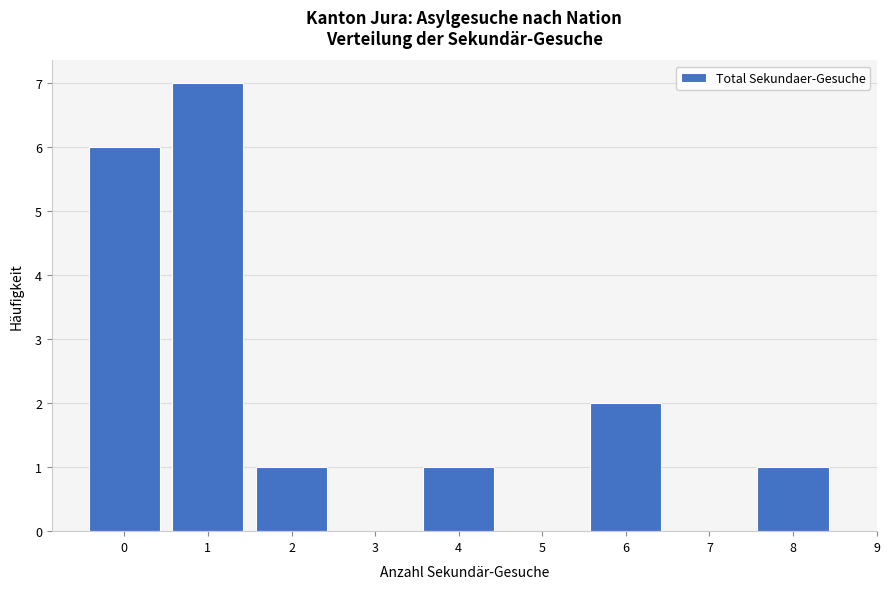

Reading left to right, transcribe all the data shown in this chart.

0=6	1=7	2=1	3=0	4=1	5=0	6=2	7=0	8=1